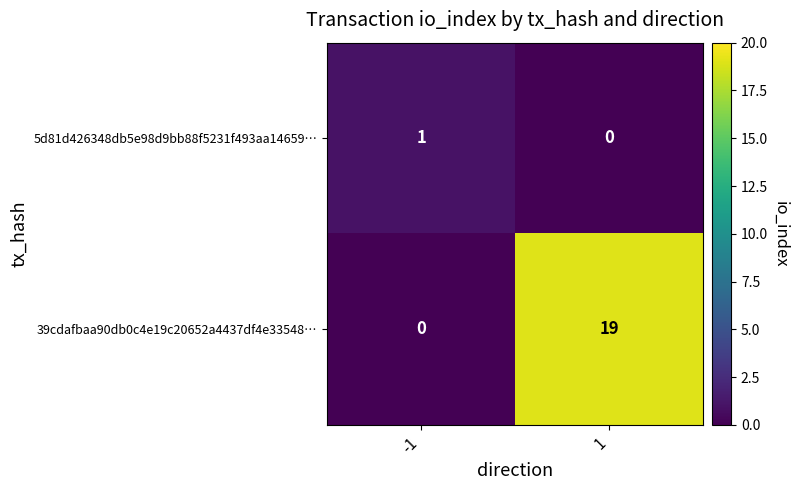

Rank the series by their average value, from highest to lowest.

39cdafbaa90db0c4e19c20652a4437df4e33548…, 5d81d426348db5e98d9bb88f5231f493aa14659…